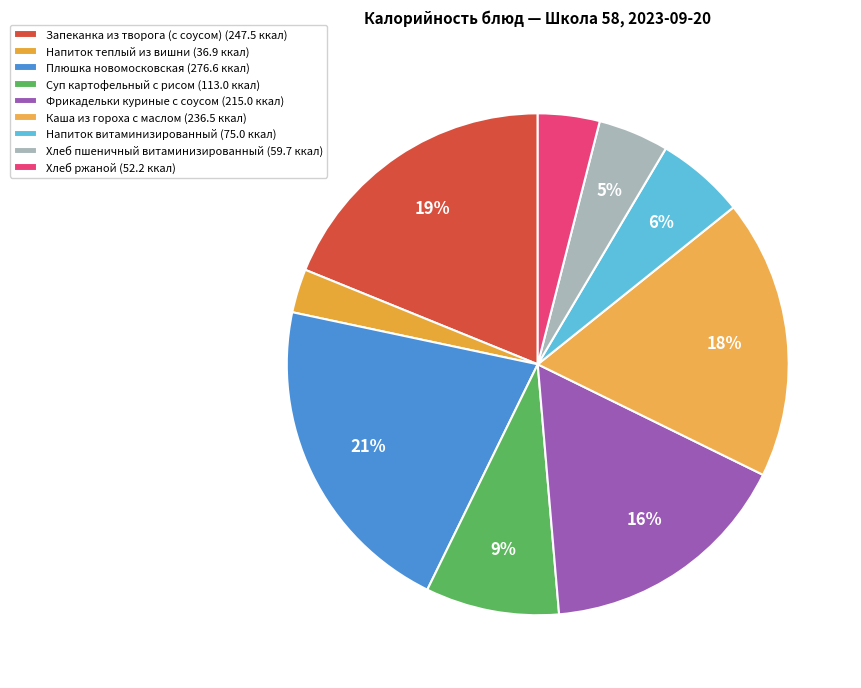

The Напиток теплый из вишни slice represents 3% of the pie. True or false?

True